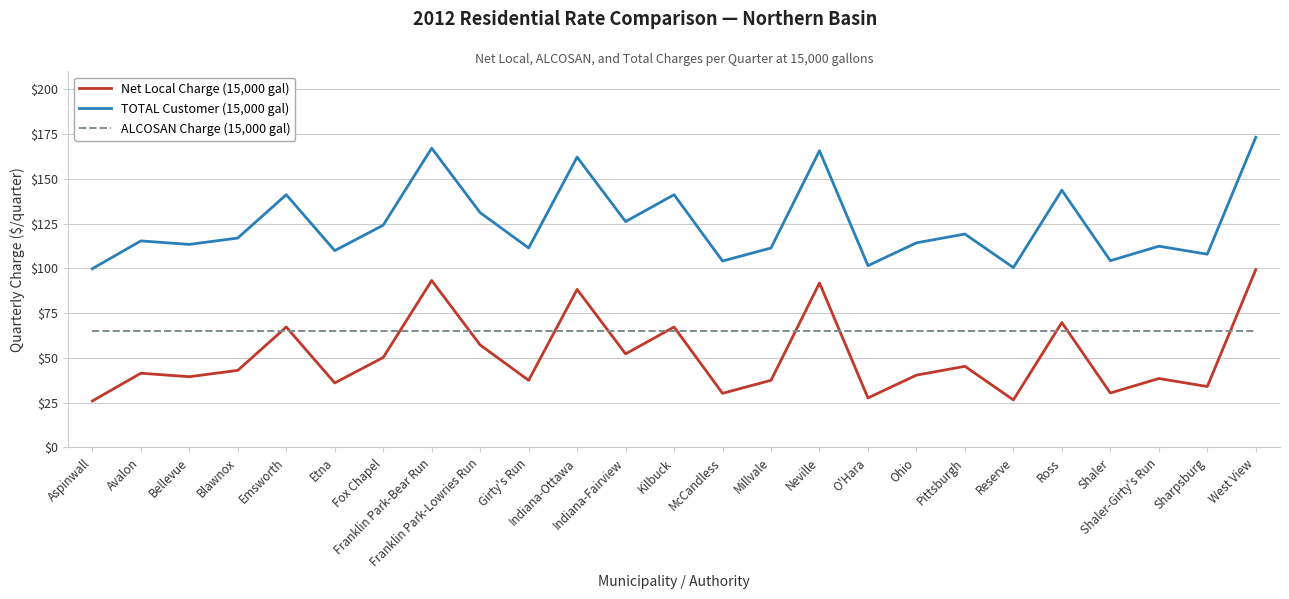

How many categories are shown in the chart?

25